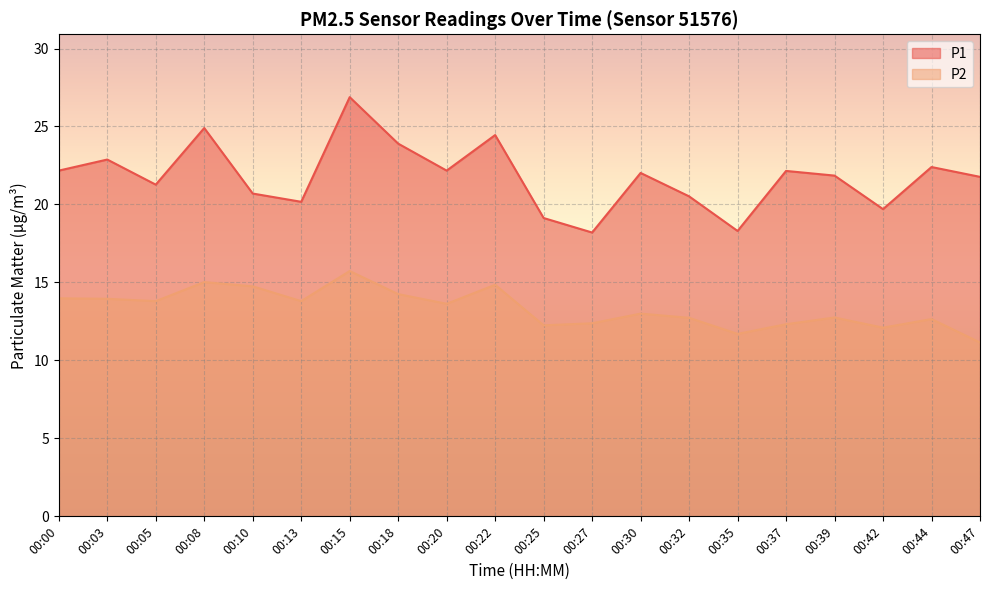

Reading left to right, transcribe all the data shown in this chart.

P1: 00:00=22.2	00:03=22.9	00:05=21.3	00:08=24.9	00:10=20.7	00:13=20.2	00:15=26.9	00:18=23.9	00:20=22.2	00:22=24.4	00:25=19.1	00:27=18.2	00:30=22.0	00:32=20.5	00:35=18.3	00:37=22.1	00:39=21.9	00:42=19.7	00:44=22.4	00:47=21.8
P2: 00:00=14.0	00:03=13.9	00:05=13.8	00:08=15.0	00:10=14.8	00:13=13.8	00:15=15.7	00:18=14.2	00:20=13.6	00:22=14.8	00:25=12.2	00:27=12.4	00:30=13.0	00:32=12.7	00:35=11.7	00:37=12.3	00:39=12.8	00:42=12.1	00:44=12.7	00:47=11.2